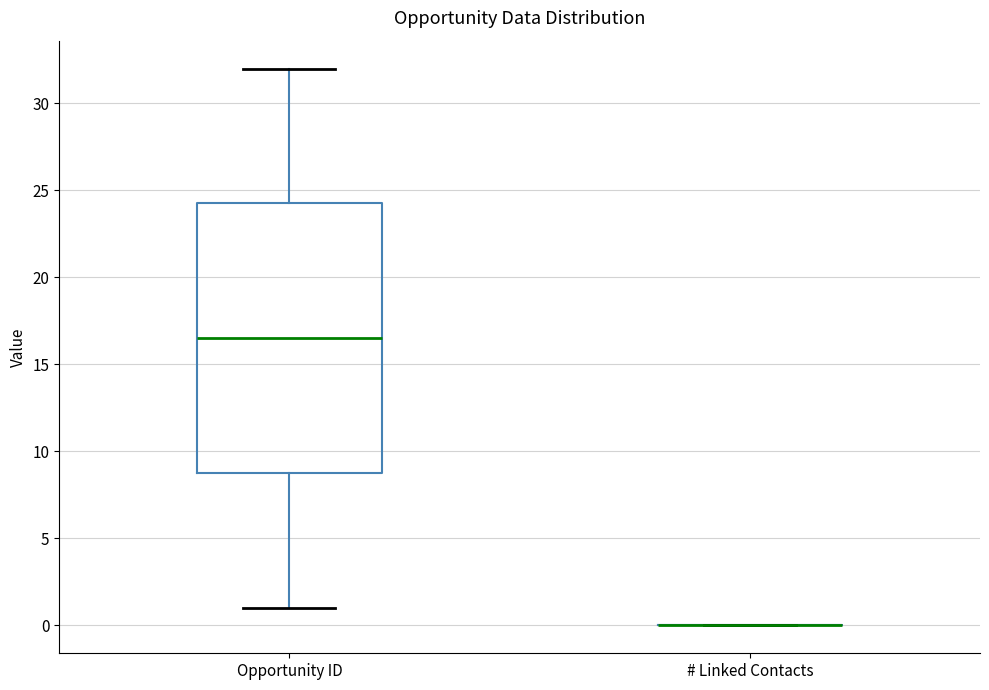

Comparing the boxes themselves (not the whiskers), which one is the tallest?

Opportunity ID